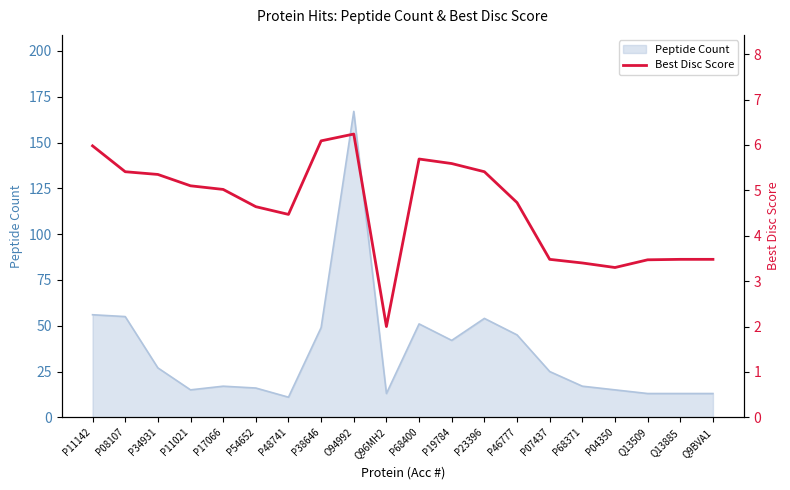

Where is the first local minimum?

P48741